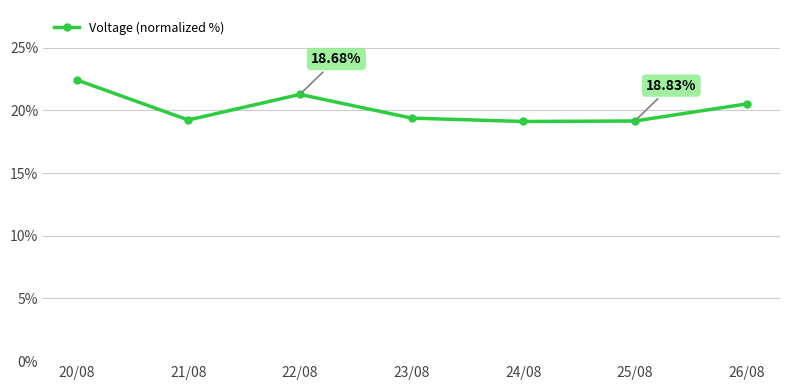

What is the average value?

20.2